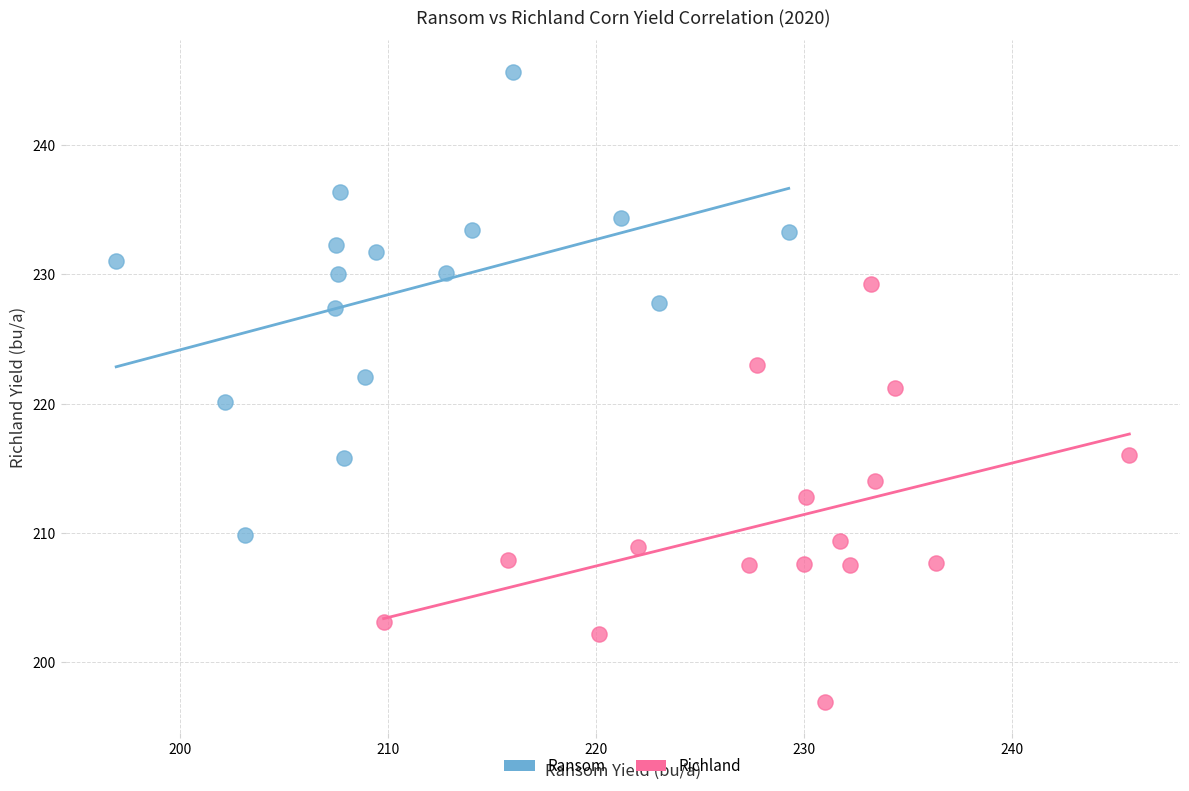

Which series reaches the minimum Y coordinate?

Richland